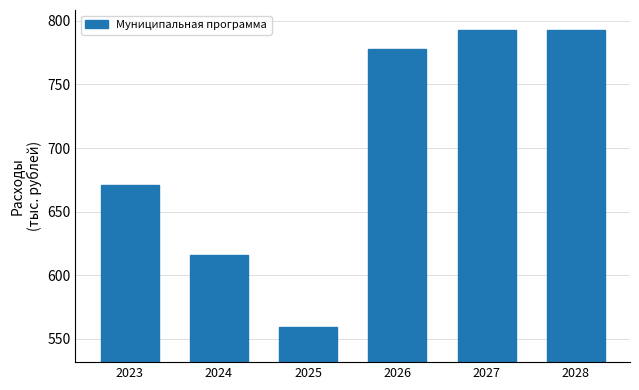

Reading left to right, extract all data points from this chart.

2023=671.3	2024=615.6	2025=559.6	2026=777.7	2027=792.7	2028=792.7